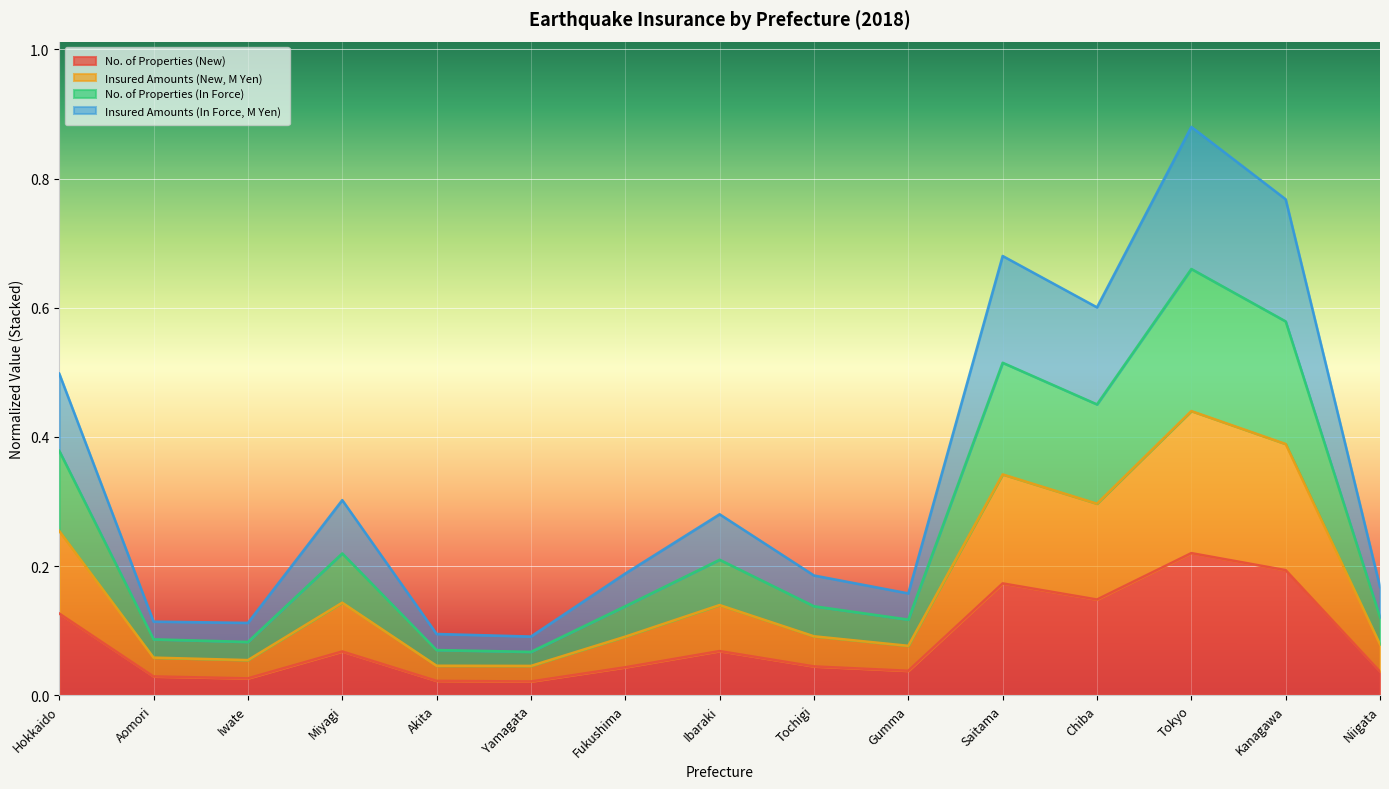

What is the difference between the Insured Amounts (New, M Yen) values at Chiba and Tochigi?

0.2